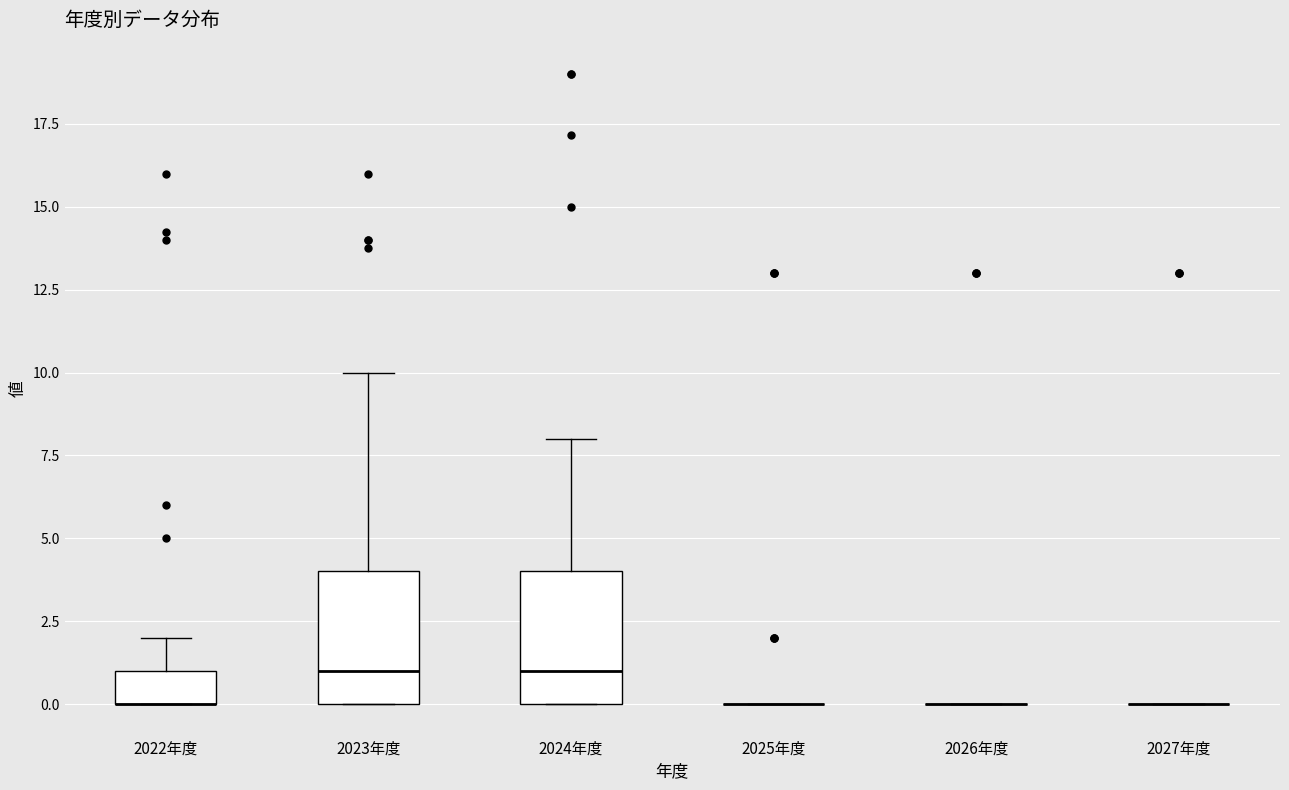

Reading left to right, transcribe this box plot: for each box, give where its median line is, the range the box spans, and where its two whiskers end, as read against the y-axis. The values are not printed on the chart, so give them approximately, as read against the axis.

2022年度: median 0 (drawn on the box's lower edge), box 0 to 1, whiskers 0 to 2
2023年度: median 1, box 0 to 4, whiskers 0 to 10
2024年度: median 1, box 0 to 4, whiskers 0 to 8
2025年度: box collapsed to a line at 0, whiskers 0 to 0
2026年度: box collapsed to a line at 0, whiskers 0 to 0
2027年度: box collapsed to a line at 0, whiskers 0 to 0